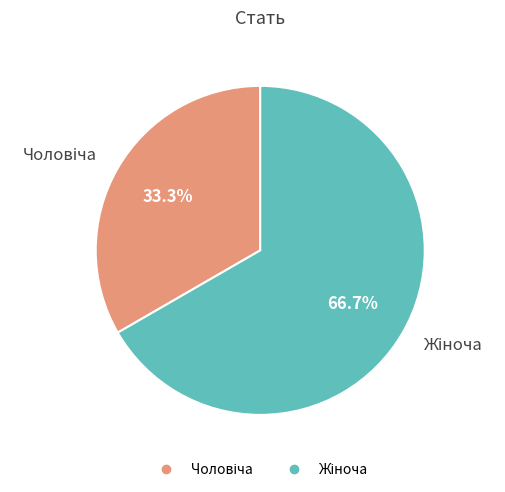

Is there any slice that represents more than half of the pie?

Yes